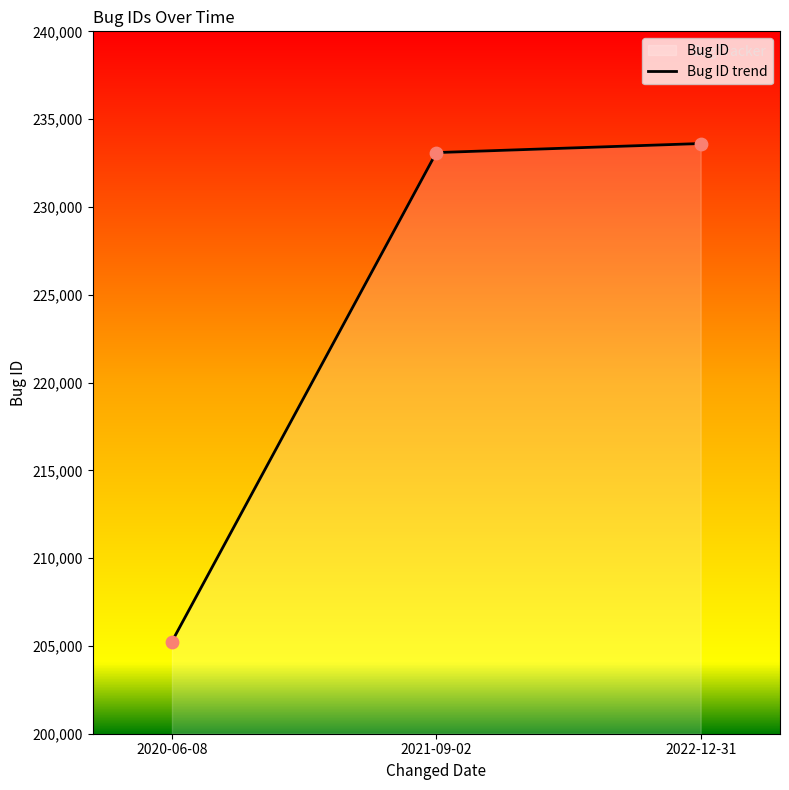

What is the change in value from 2020-06-08 to 2021-09-02?

+27844